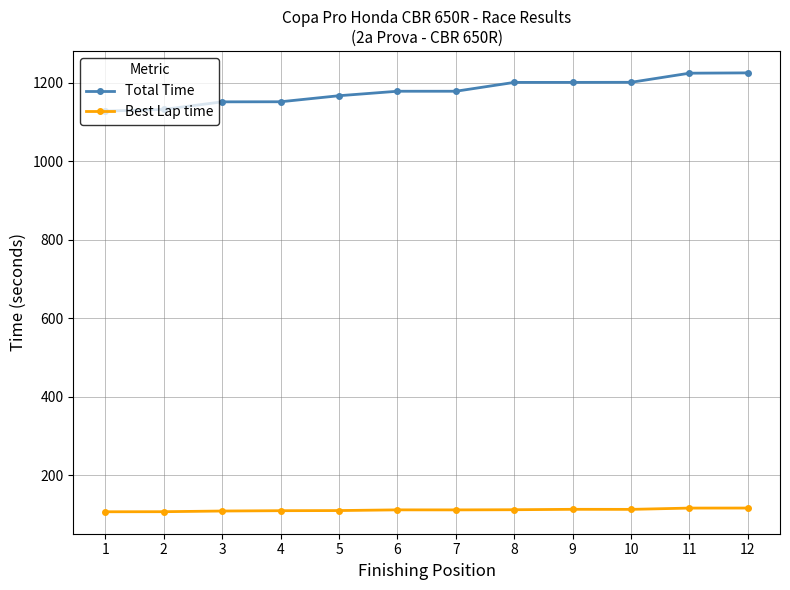

Between 7 and 12, which series saw the biggest shift?

Total Time